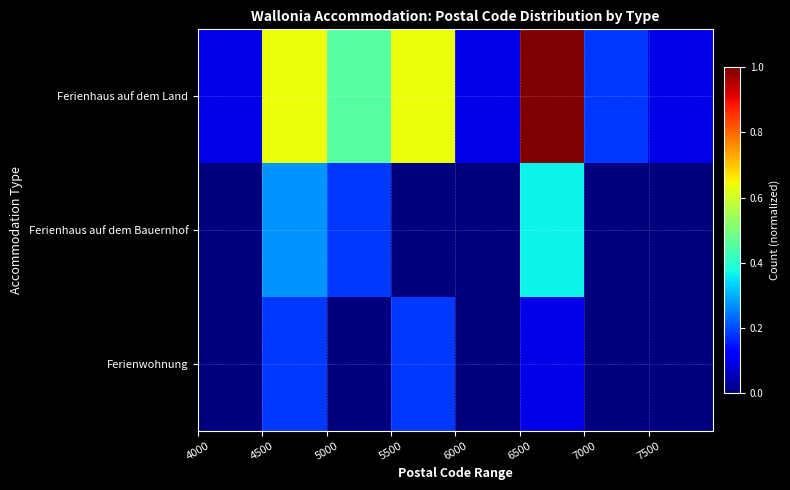

Reading left to right, list all the values displayed in this chart.

Ferienhaus auf dem Land: 0.1	0.6	0.5	0.6	0.1	1.0	0.2	0.1
Ferienhaus auf dem Bauernhof: 0.0	0.3	0.2	0.0	0.0	0.4	0.0	0.0
Ferienwohnung: 0.0	0.2	0.0	0.2	0.0	0.1	0.0	0.0